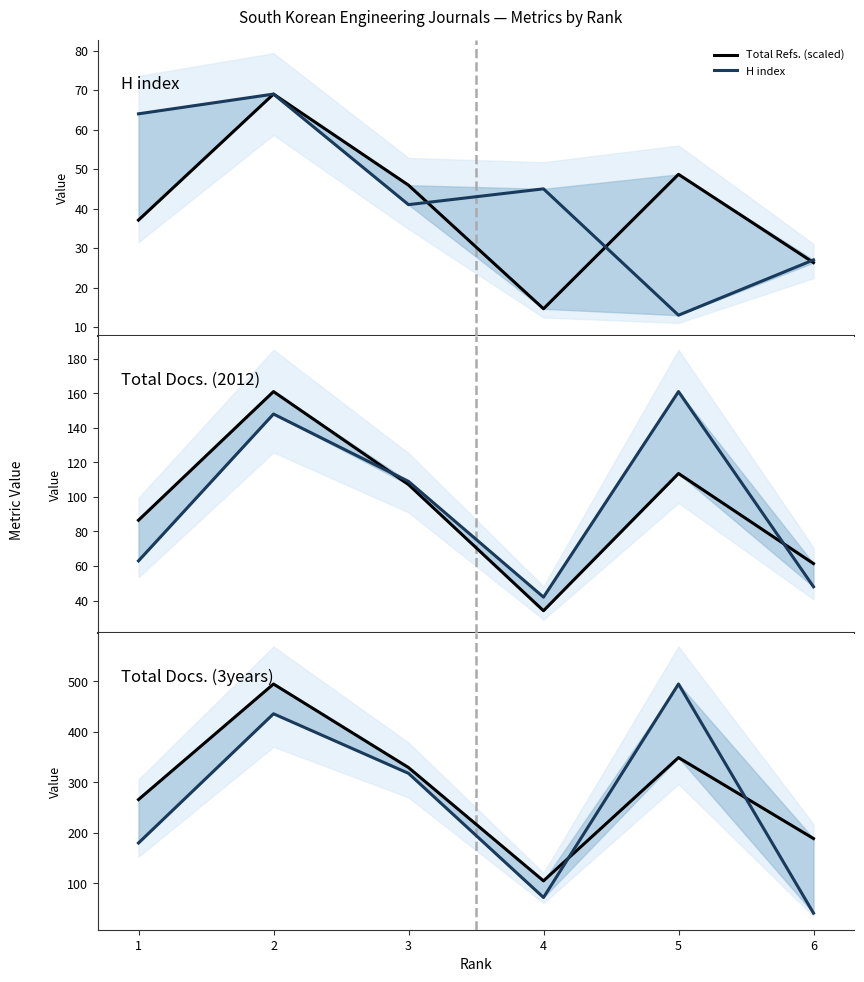

List the labels in order of Total Refs. (scaled) value, smallest first.

4, 6, 1, 3, 5, 2